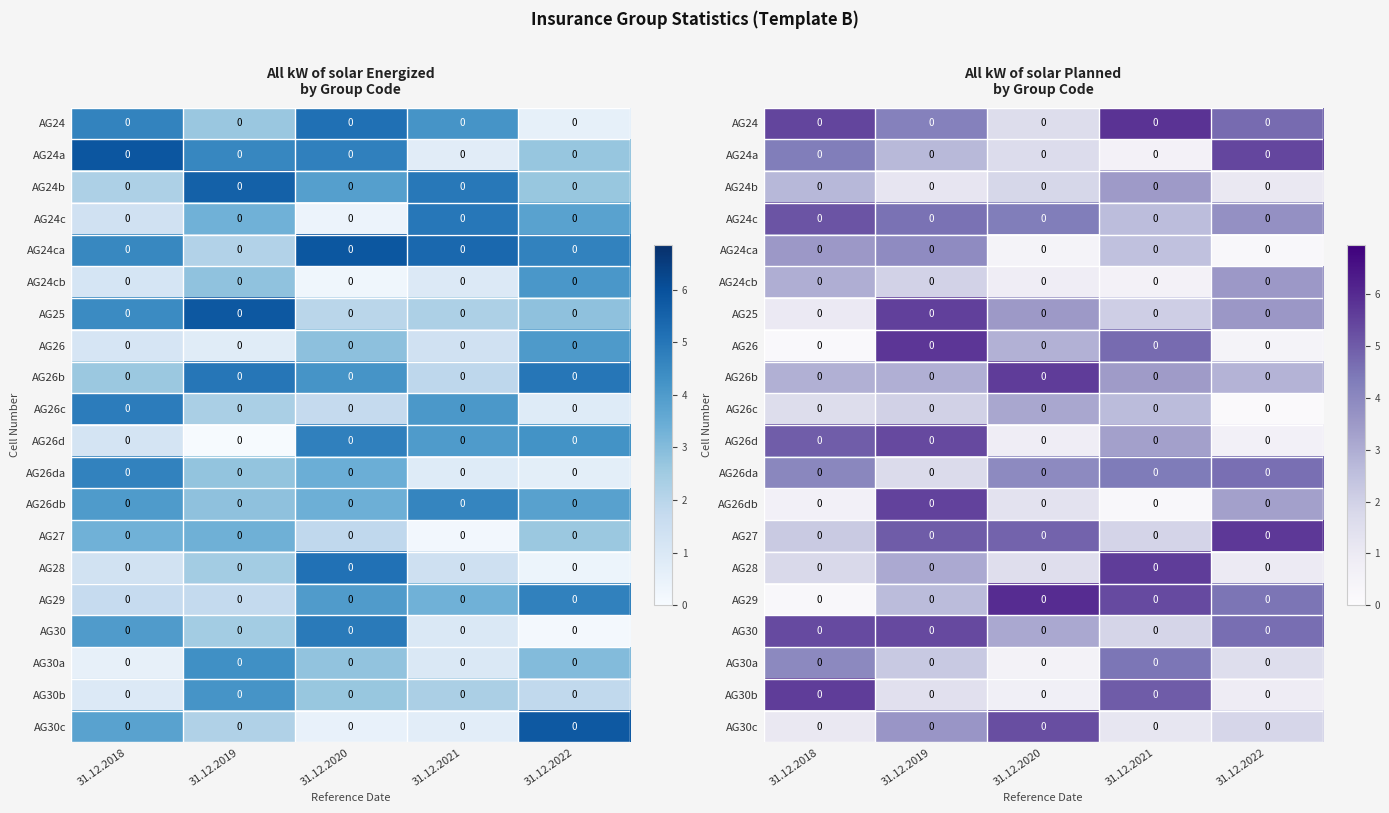

What is the spread (max minus min) of values at 31.12.2019?

4.5